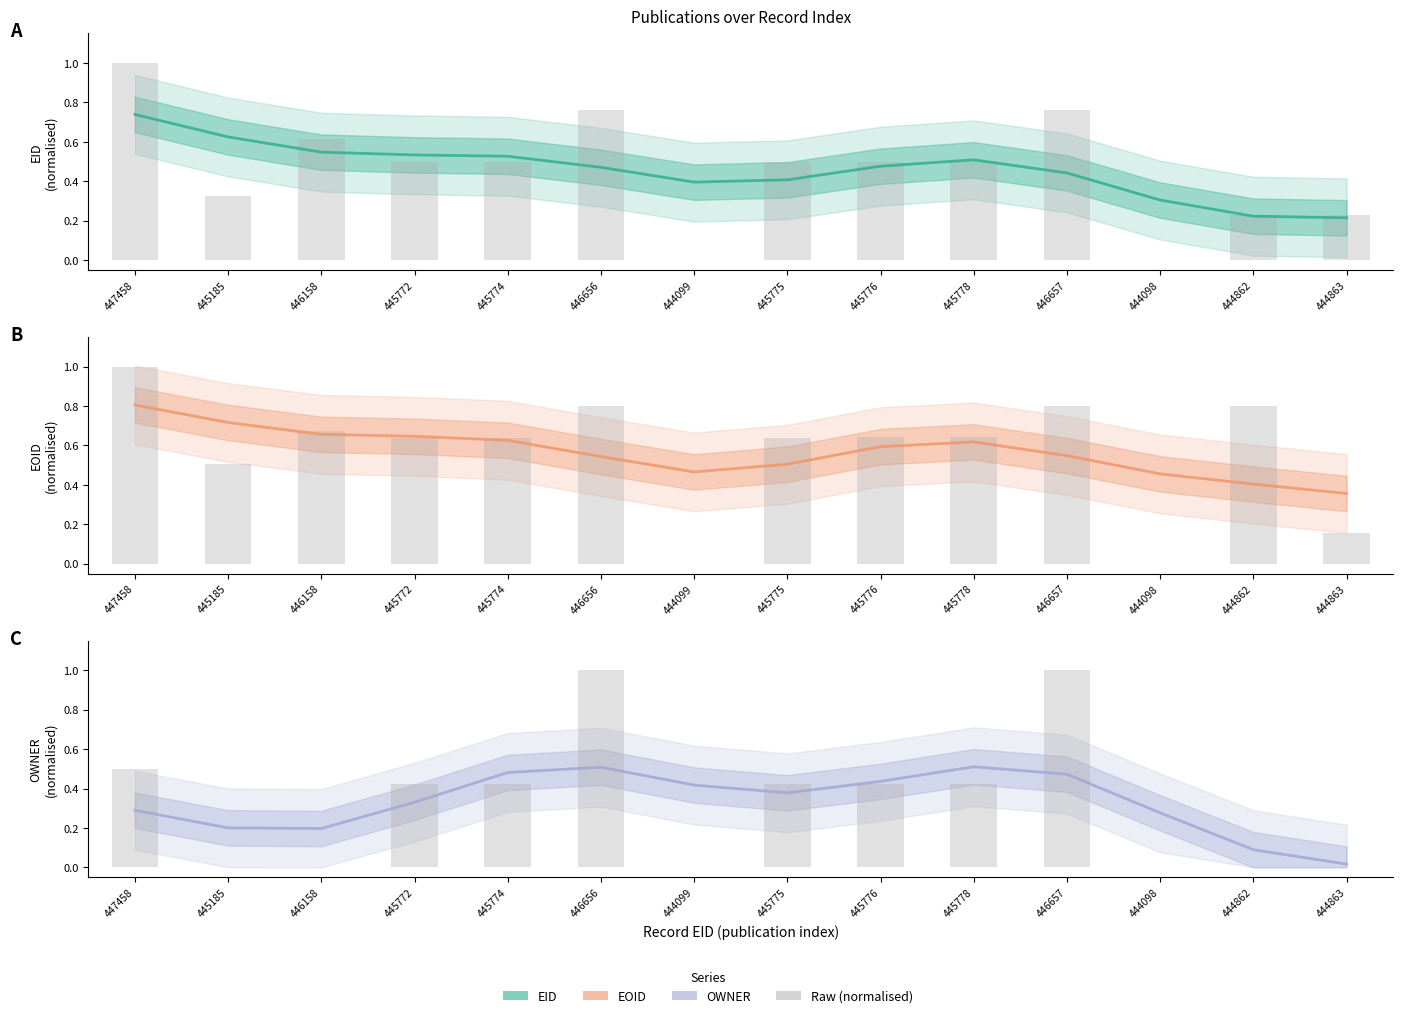

Which series changed the most between 445772 and 445774?

OWNER